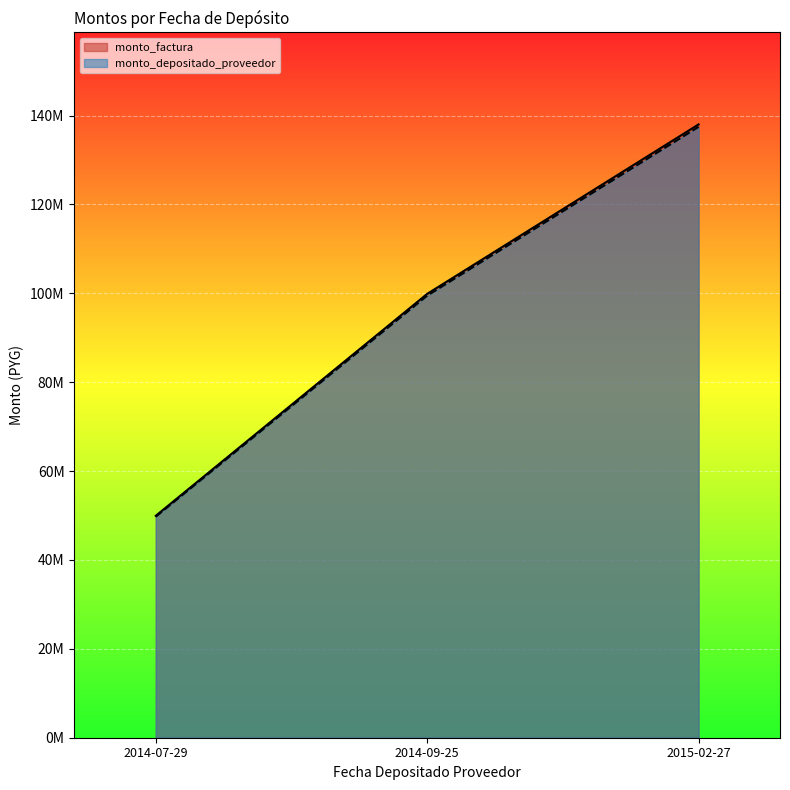

What are all the series names shown in the legend?

monto_factura, monto_depositado_proveedor